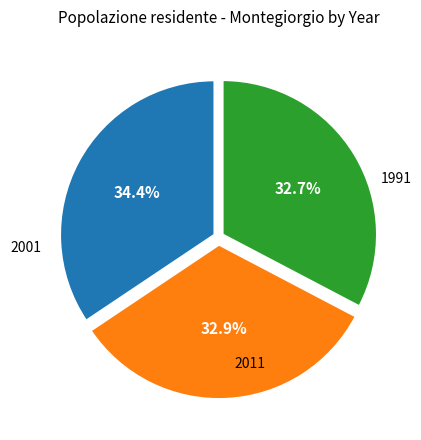

Does any single category account for the majority?

No